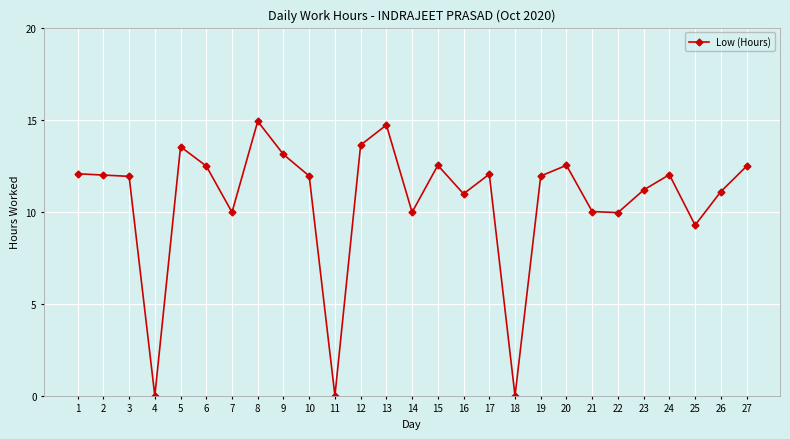

How many lines are shown in the chart?

1